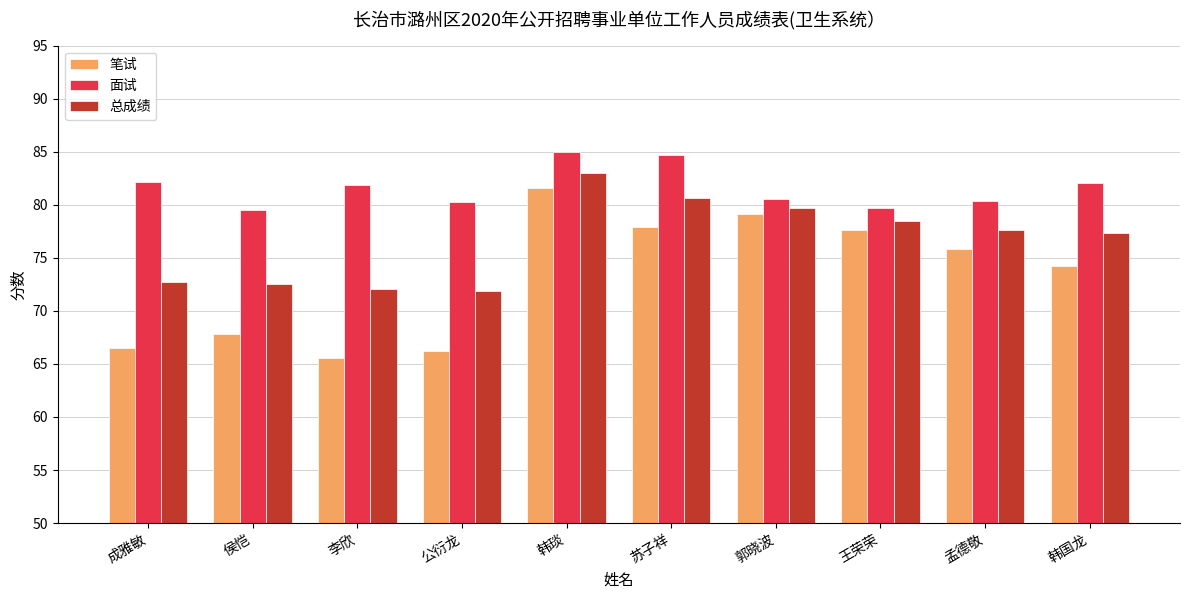

What position from the left is 王荣荣?

8